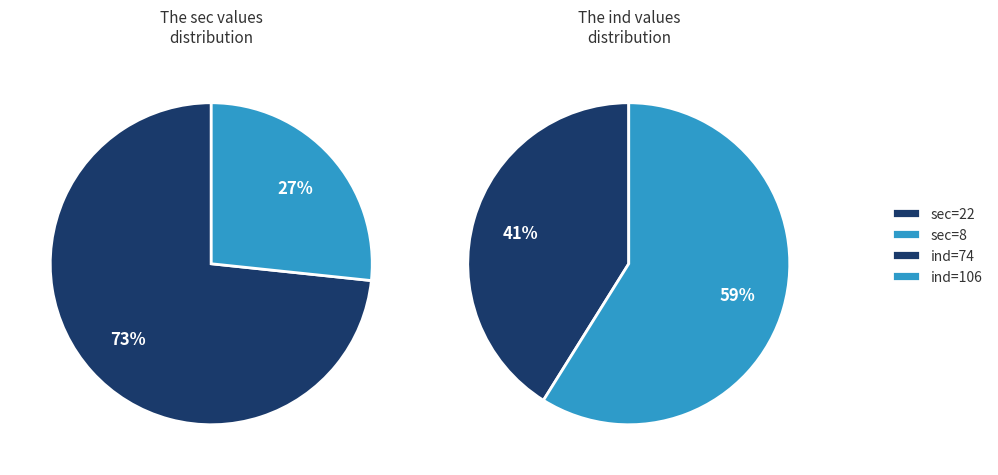

True or false: 8 accounts for 27% of the total.

True